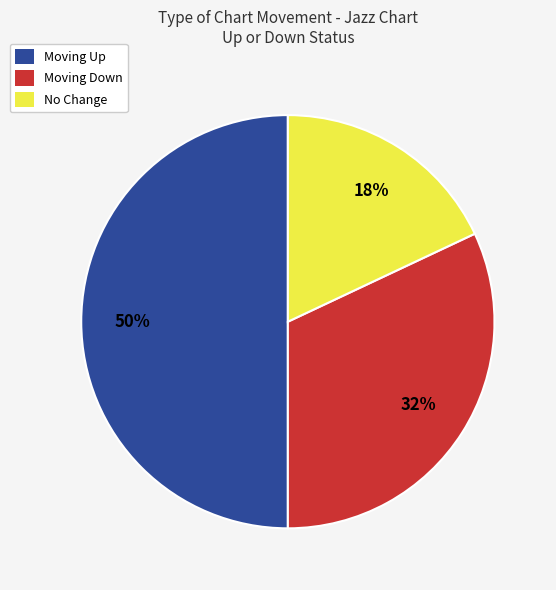

To the nearest percent, what is the average slice percentage?

33%